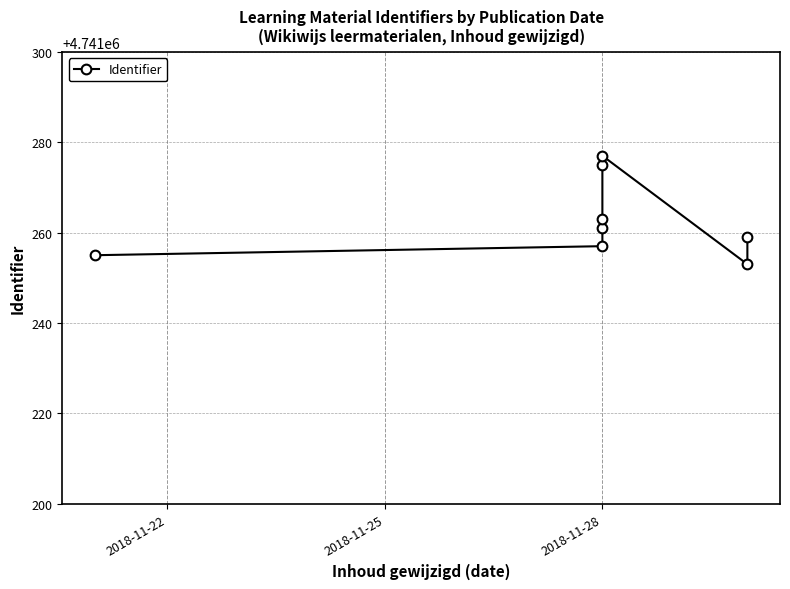

True or false: the data shows 4741277 at 2018-11-28.

True